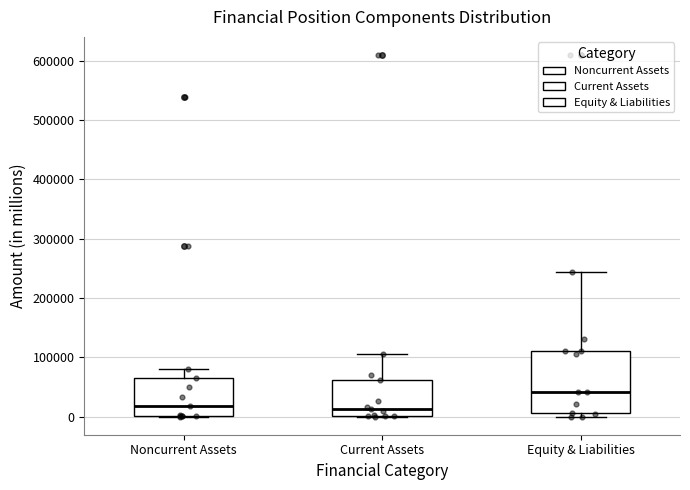

Which box has the highest median line?

Equity & Liabilities